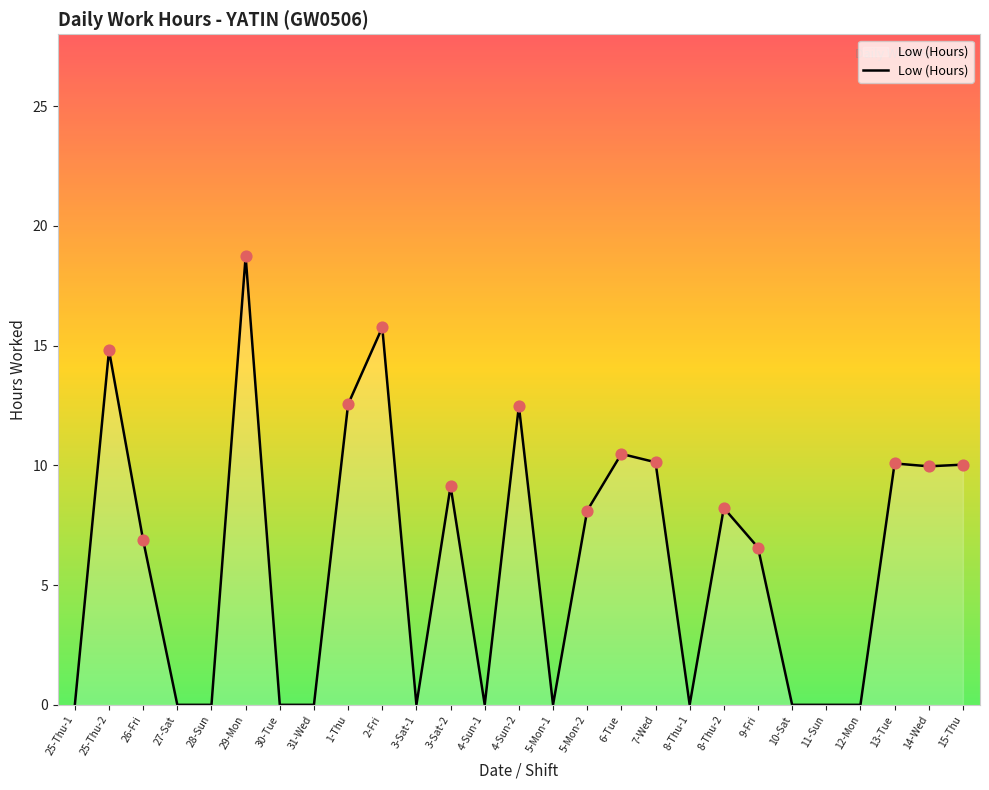

What is the change in value from 7-Wed to 8-Thu-2?

-1.9